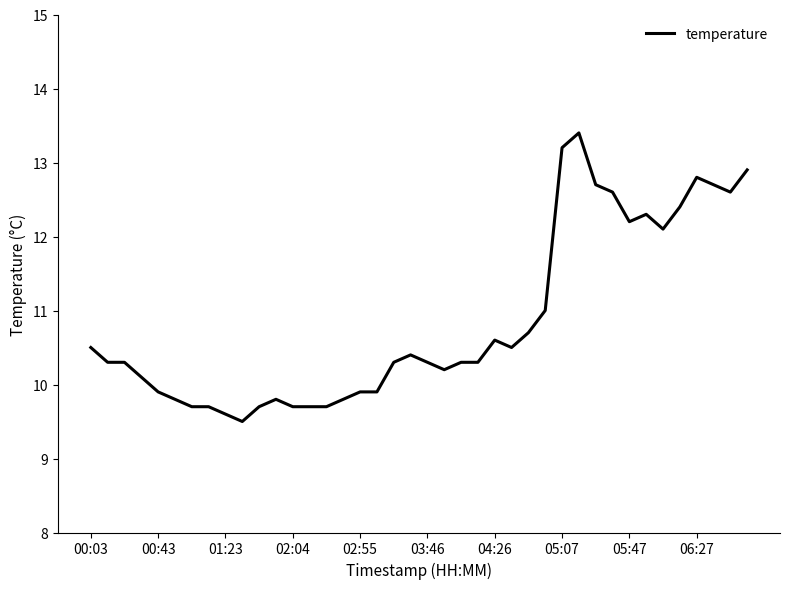

What is the smallest value displayed?

9.5